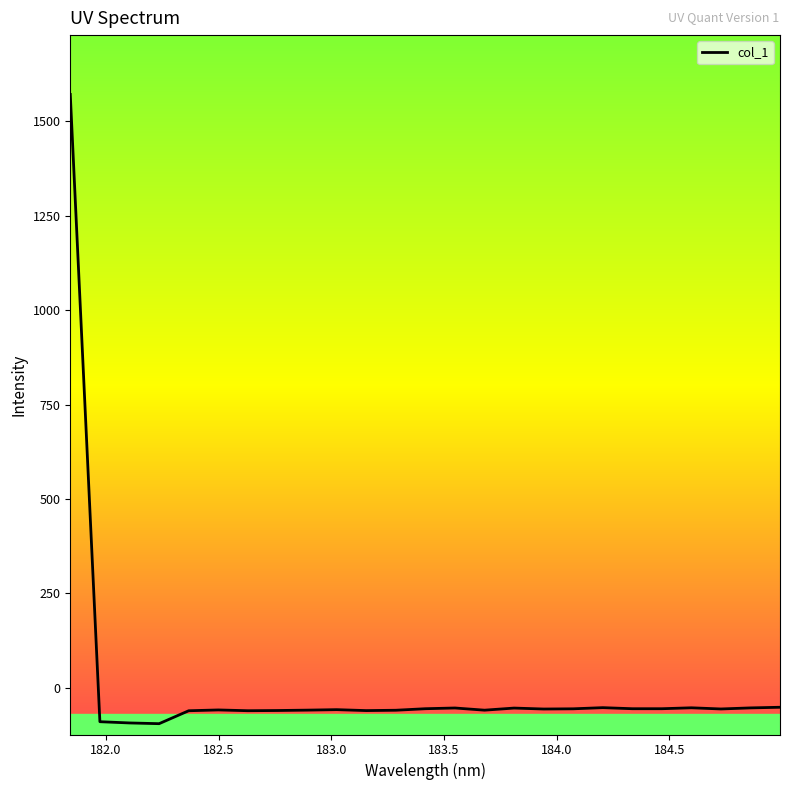

What is the difference between the maximum and minimum values?

1667.3